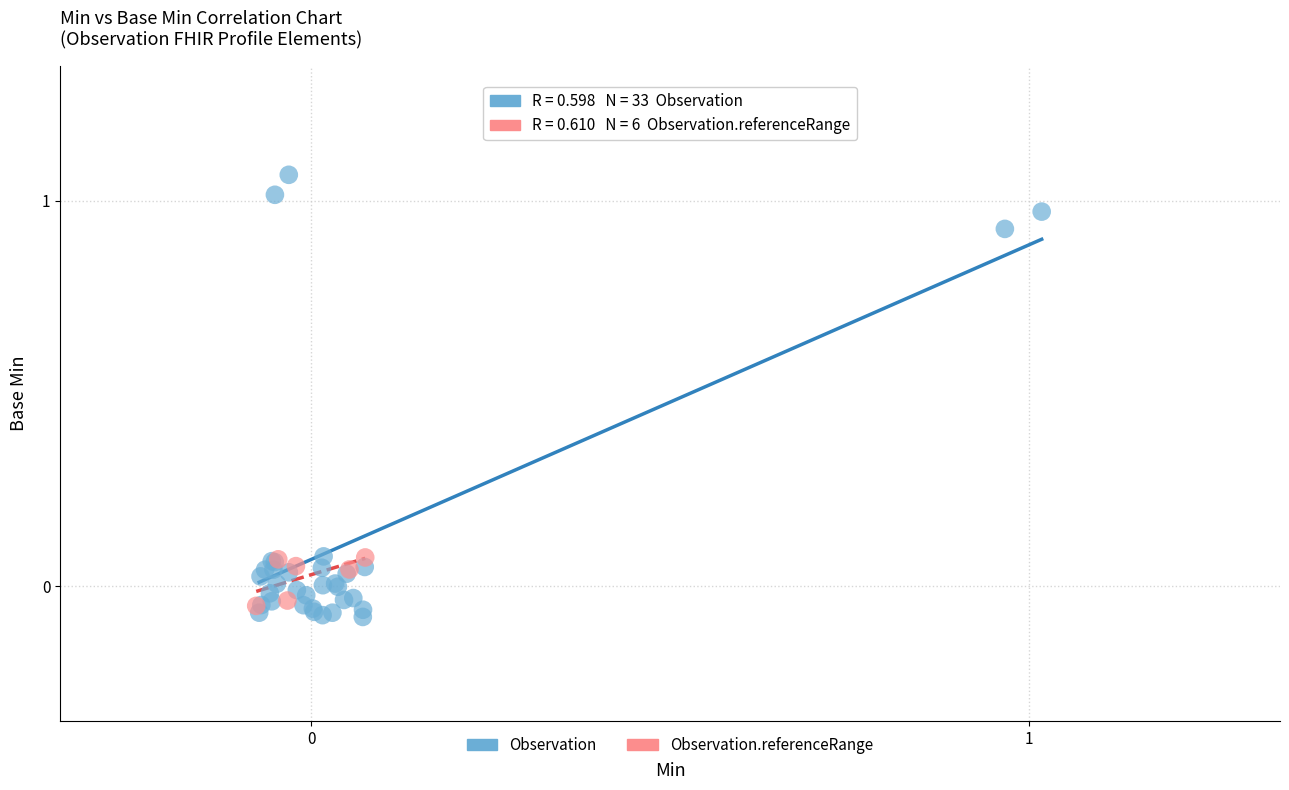

Which series reaches the maximum Y coordinate?

Observation